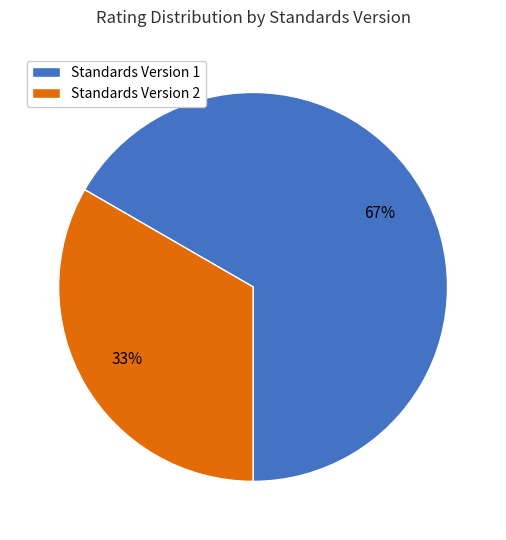

To the nearest percent, what is the average slice percentage?

50%